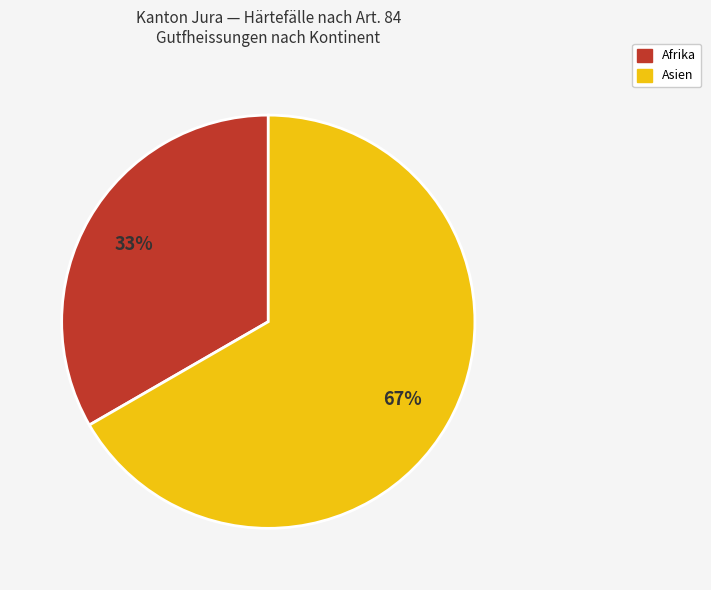

To the nearest percent, what is the average slice percentage?

50%